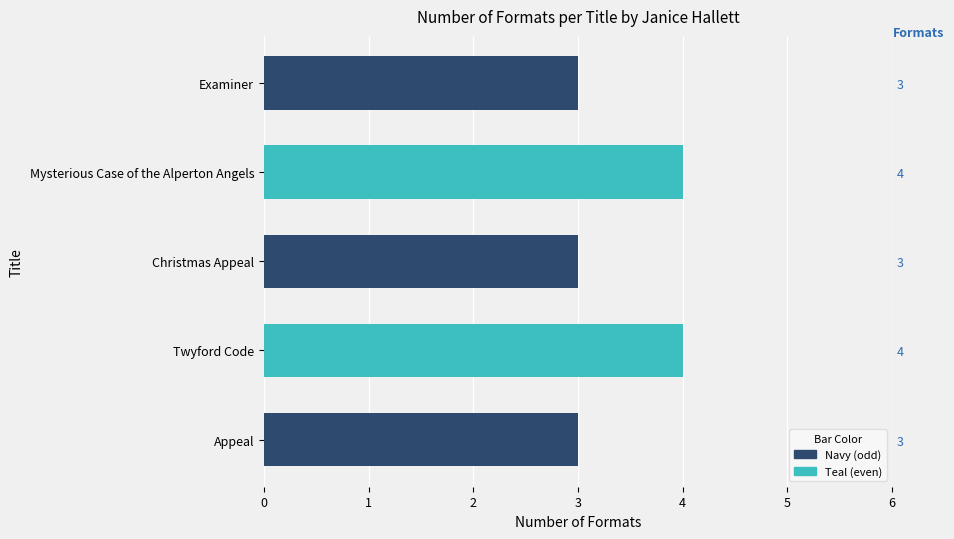

Does the chart contain any negative values?

No